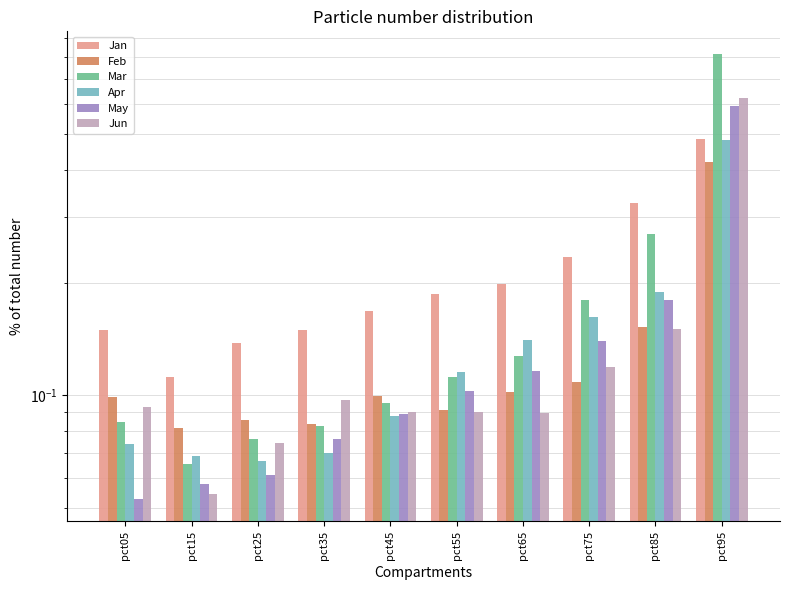

What is the total value across all series at pct75?

0.9